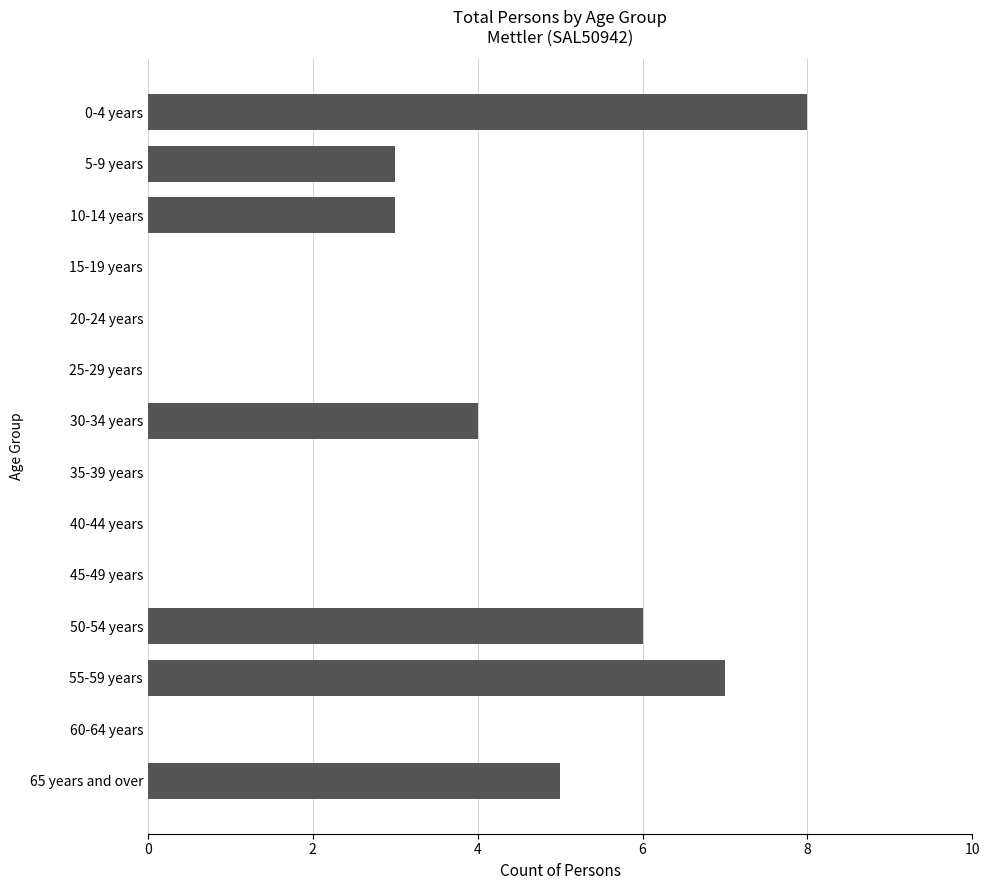

Are the bars horizontal?

Yes